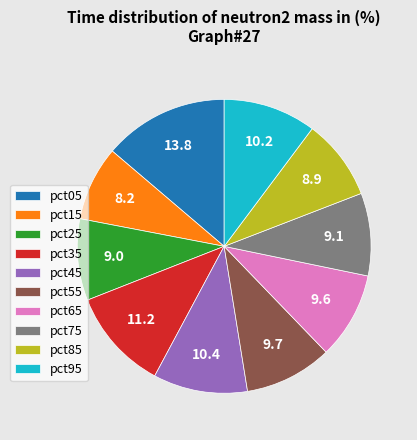

Is pct85 the majority of the pie?

No